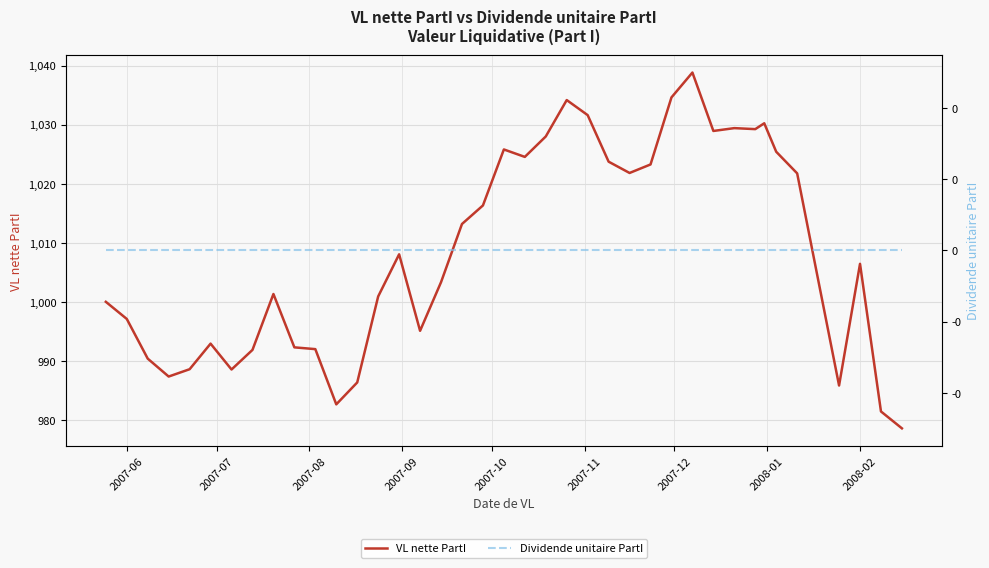

Reading left to right, list all the values displayed in this chart.

VL nette PartI: 1000.0	997.1	990.4	987.4	988.6	992.9	988.5	991.9	1001.3	992.3	992.0	982.6	986.4	1000.9	1008.0	995.1	1003.3	1013.2	1016.3	1025.8	1024.5	1028.0	1034.2	1031.6	1023.7	1021.8	1023.2	1034.6	1038.8	1028.9	1029.4	1029.2	1030.2	1025.4	1021.7	1003.8	985.8	1006.4	981.4	978.6
Dividende unitaire PartI: 0.0	0.0	0.0	0.0	0.0	0.0	0.0	0.0	0.0	0.0	0.0	0.0	0.0	0.0	0.0	0.0	0.0	0.0	0.0	0.0	0.0	0.0	0.0	0.0	0.0	0.0	0.0	0.0	0.0	0.0	0.0	0.0	0.0	0.0	0.0	0.0	0.0	0.0	0.0	0.0